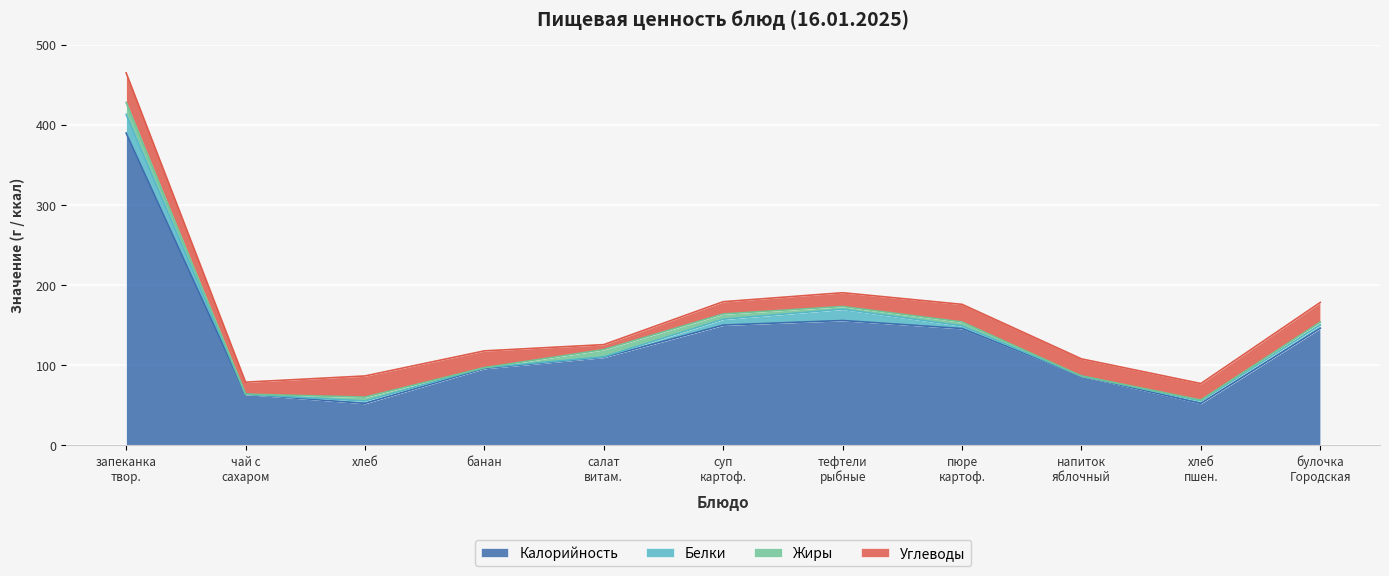

Reading right to left, extract all data points from this chart.

Калорийность: булочка Городская=146.3	хлеб пшен.=52.4	напиток яблочный=86.4	пюре картоф.=145.9	тефтели рыбные=155.9	суп картоф.=150.2	салат витаминный=109.9	банан=96.0	хлеб=52.4	чай с сахаром=63.8	запеканка творожная=390.0
Белки: булочка Городская=4.1	хлеб пшен.=3.0	напиток яблочный=0.1	пюре картоф.=3.3	тефтели рыбные=14.1	суп картоф.=7.3	салат витаминный=0.6	банан=1.0	хлеб=3.0	чай с сахаром=0.0	запеканка творожная=23.3
Жиры: булочка Городская=3.5	хлеб пшен.=1.2	напиток яблочный=0.1	пюре картоф.=4.9	тефтели рыбные=3.4	суп картоф.=6.6	салат витаминный=9.1	банан=0.0	хлеб=4.8	чай с сахаром=0.1	запеканка творожная=14.9
Углеводы: булочка Городская=24.6	хлеб пшен.=20.6	напиток яблочный=21.4	пюре картоф.=22.0	тефтели рыбные=17.2	суп картоф.=15.3	салат витаминный=6.2	банан=21.0	хлеб=26.4	чай с сахаром=15.0	запеканка творожная=37.0